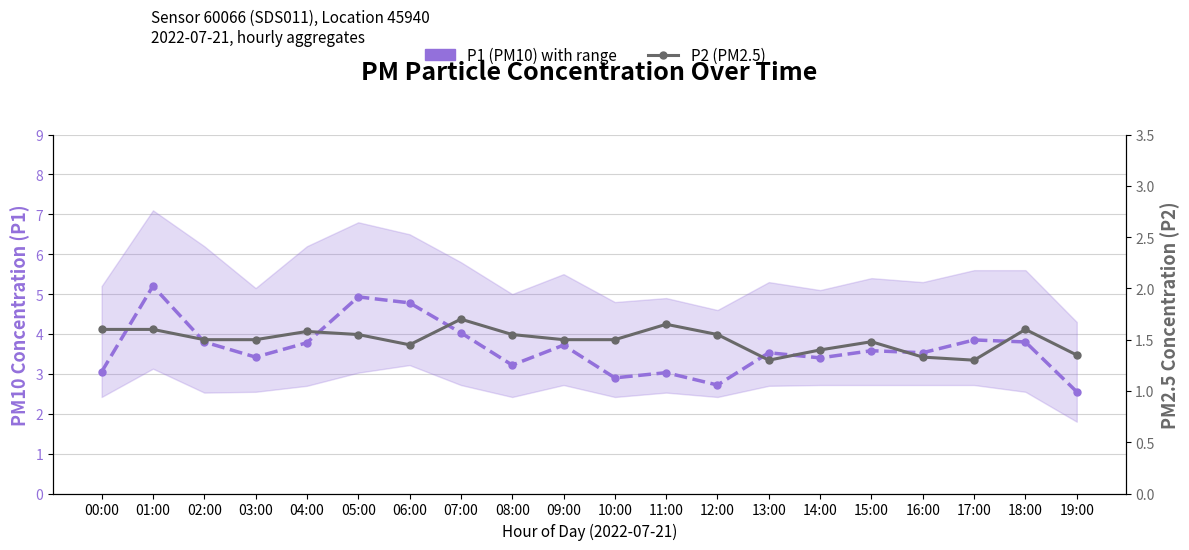

Which category has the lowest value in the P1 (PM10) series?

19:00